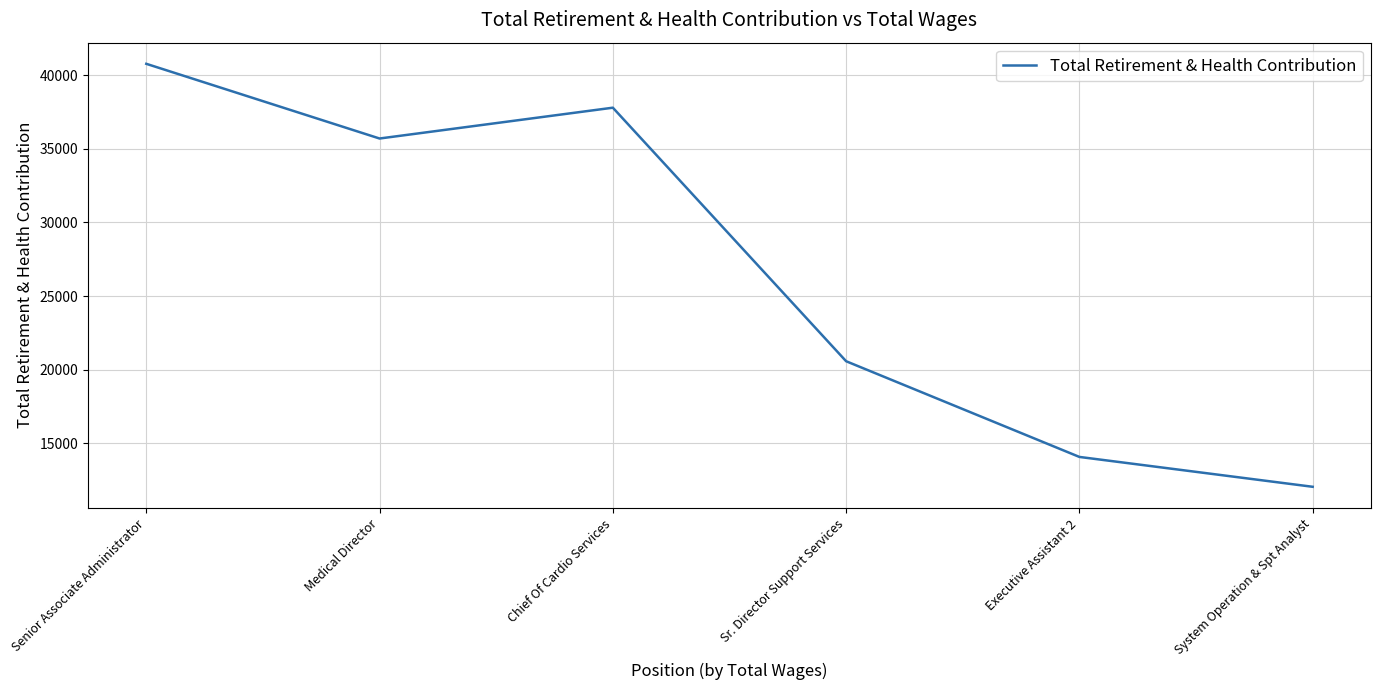

List the labels in order of value, largest first.

Senior Associate Administrator, Chief Of Cardio Services, Medical Director, Sr. Director Support Services, Executive Assistant 2, System Operation & Spt Analyst